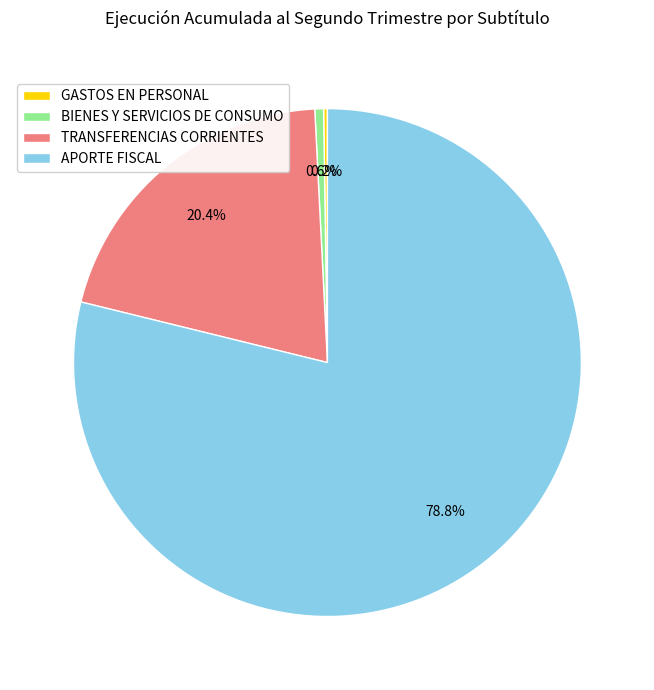

What portion of the pie excludes APORTE FISCAL?

21.2%